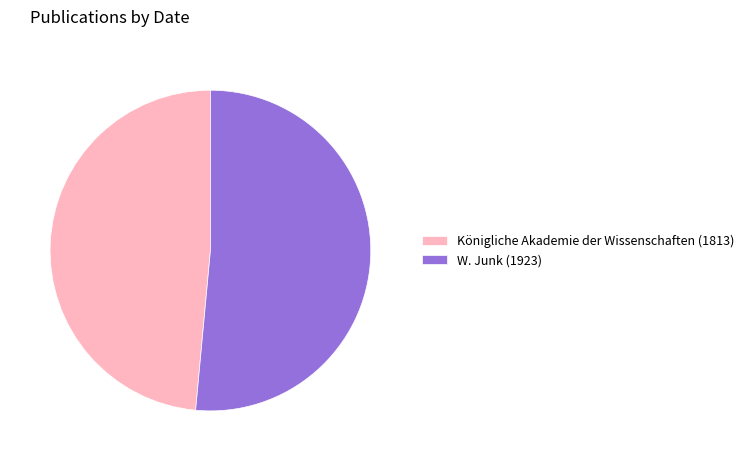

Which has a higher value, Königliche Akademie der Wissenschaften (1813) or W. Junk (1923)?

W. Junk (1923)